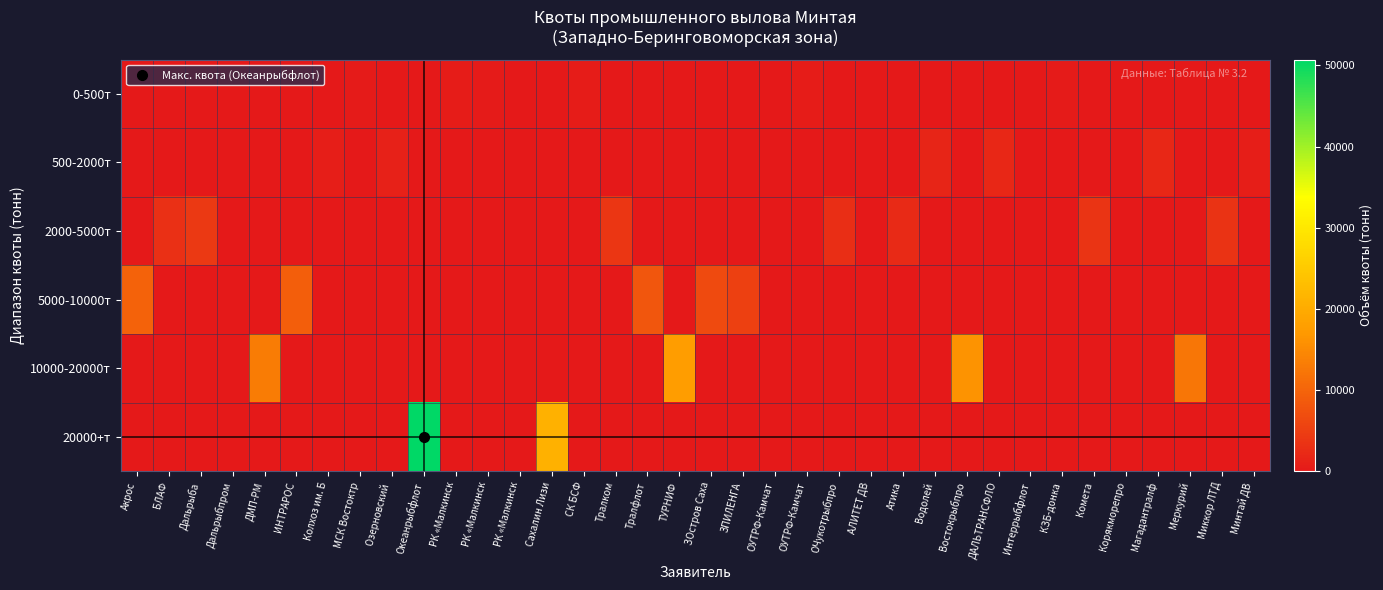

Which series has the largest range (max minus min)?

20000+т